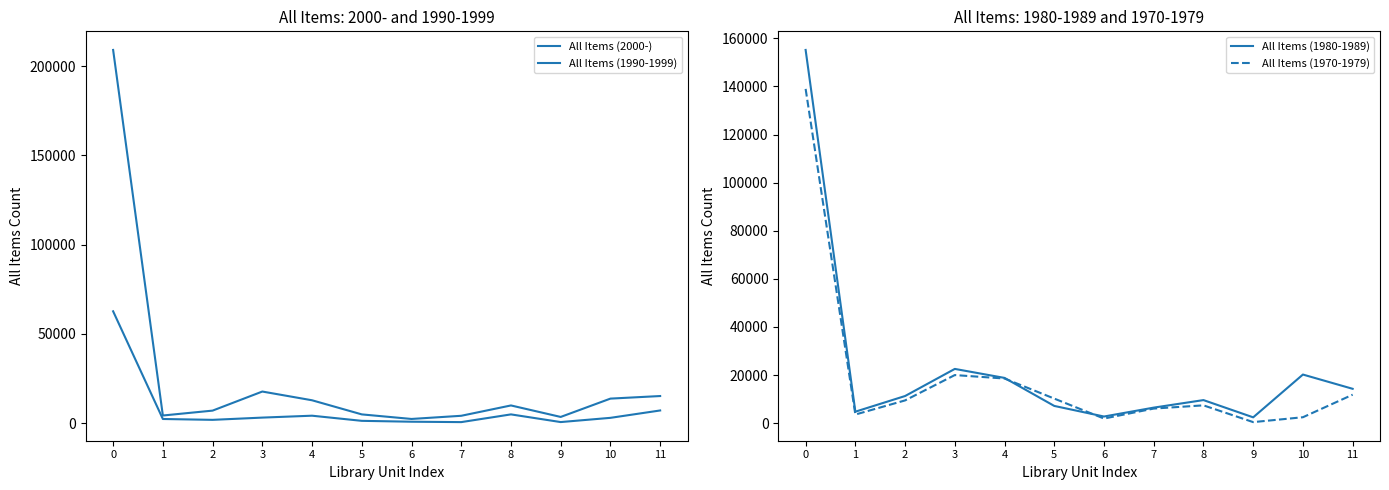

Does the chart display data point markers on the line(s)?

No